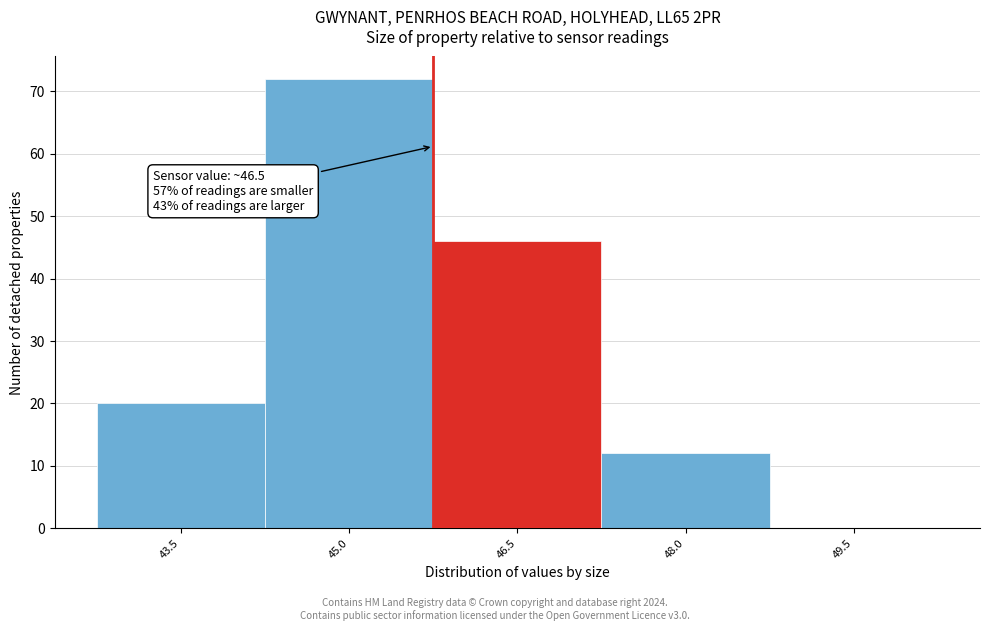

Reading left to right, what are all the values shown in this chart?

43.5=20	45.0=72	46.5=46	48.0=12	49.5=0